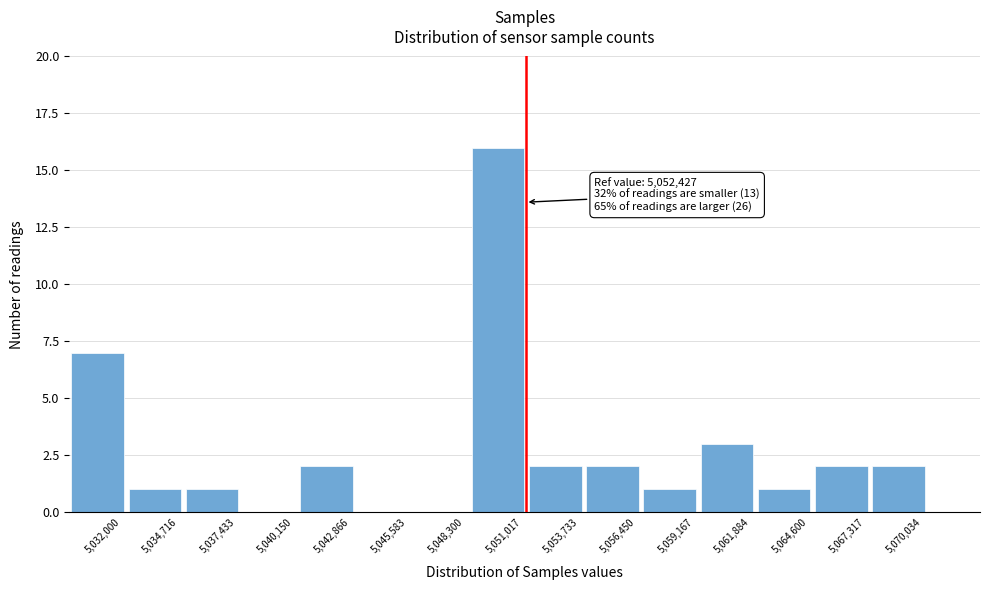

Reading left to right, what are all the values shown in this chart?

5,032,000=7	5,034,716=1	5,037,433=1	5,040,150=0	5,042,866=2	5,045,583=0	5,048,300=0	5,051,017=16	5,053,733=2	5,056,450=2	5,059,167=1	5,061,884=3	5,064,600=1	5,067,317=2	5,070,034=2